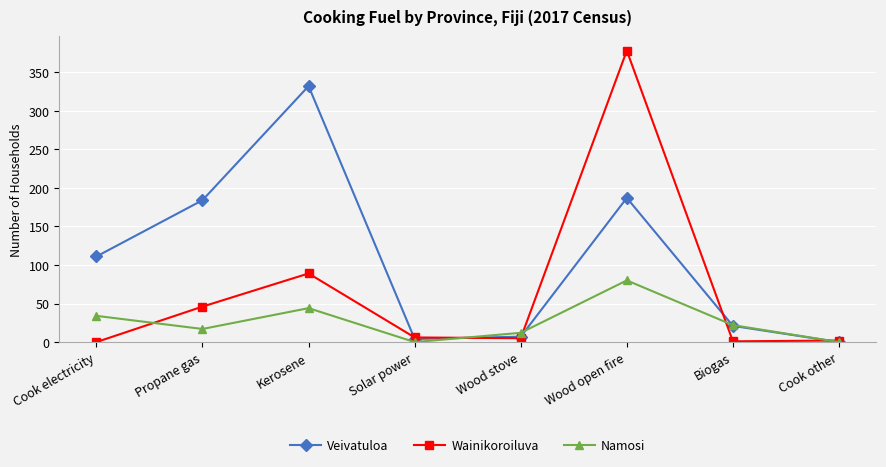

Which series has the widest spread of values?

Wainikoroiluva